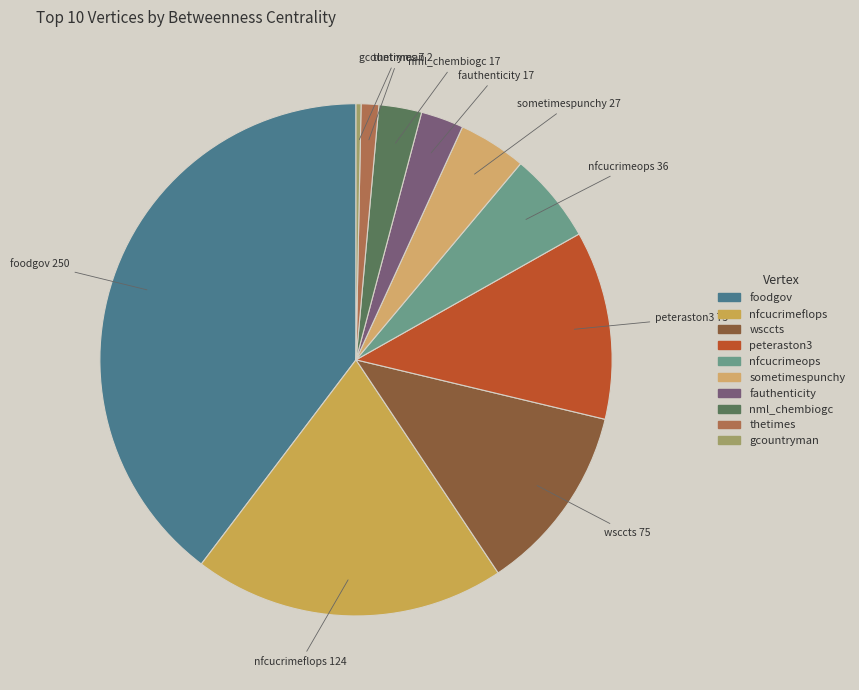

Between nfcucrimeflops and peteraston3, which is larger?

nfcucrimeflops